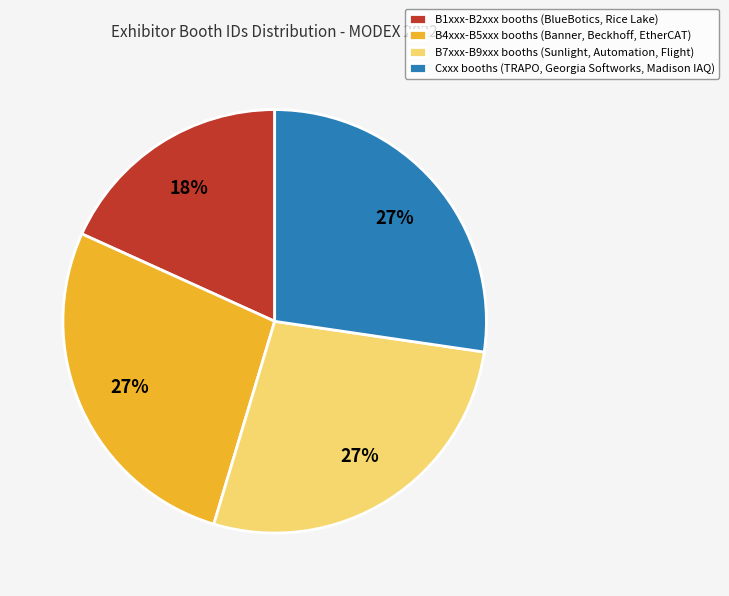

Which category has the smallest portion of the pie?

B1xxx-B2xxx booths (BlueBotics, Rice Lake)